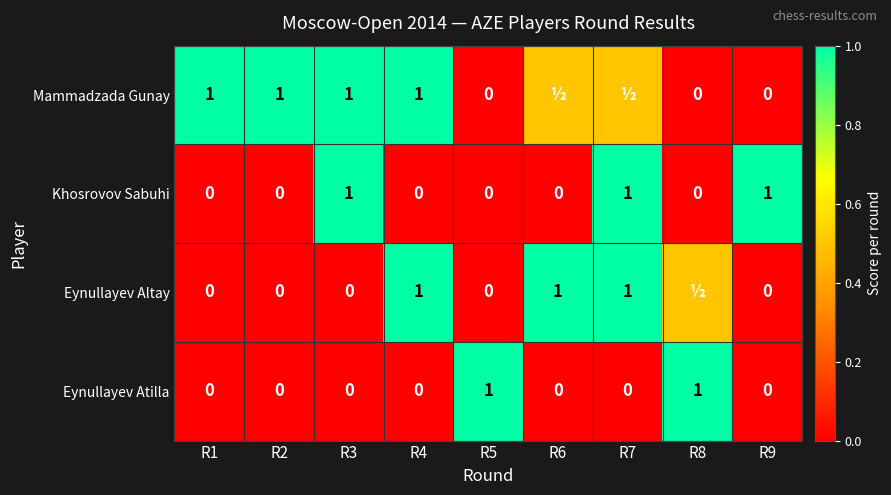

What is the difference between the maximum and second lowest values in the Eynullayev Atilla series?

1.0